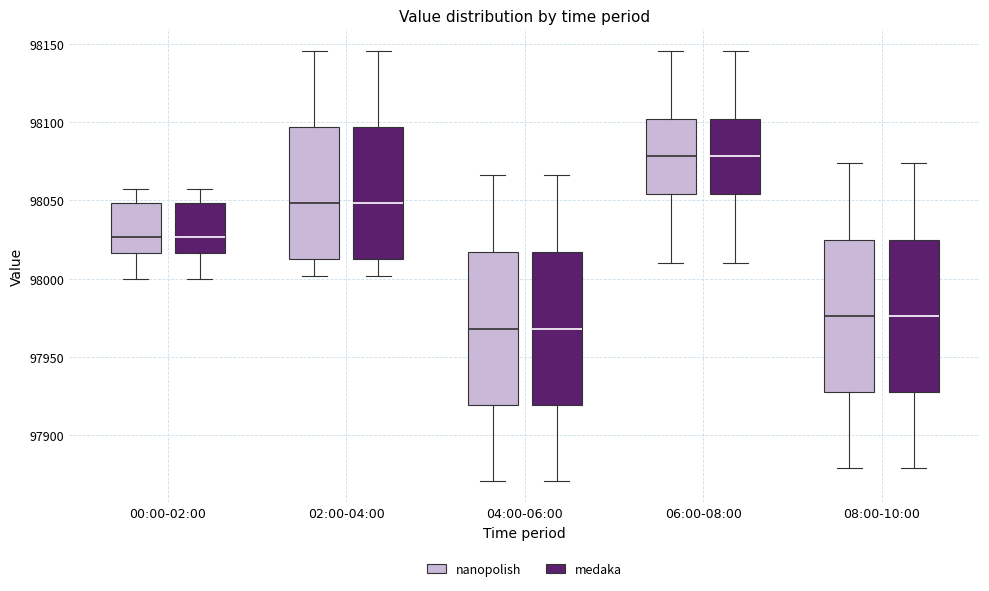

Reading left to right, transcribe this box plot: for each box, give where its median line is, the range the box spans, and where its two whiskers end, as read against the y-axis. The values are not printed on the chart, so give them approximately, as read against the axis.

00:00-02:00 (nanopolish): median 98025, box 98015 to 98050, whiskers 98000 to 98055
00:00-02:00 (medaka): median 98025, box 98015 to 98050, whiskers 98000 to 98055
02:00-04:00 (nanopolish): median 98050, box 98010 to 98095, whiskers 98000 to 98145
02:00-04:00 (medaka): median 98050, box 98010 to 98095, whiskers 98000 to 98145
04:00-06:00 (nanopolish): median 97970, box 97920 to 98015, whiskers 97870 to 98065
04:00-06:00 (medaka): median 97970, box 97920 to 98015, whiskers 97870 to 98065
06:00-08:00 (nanopolish): median 98080, box 98055 to 98100, whiskers 98010 to 98145
06:00-08:00 (medaka): median 98080, box 98055 to 98100, whiskers 98010 to 98145
08:00-10:00 (nanopolish): median 97975, box 97925 to 98025, whiskers 97880 to 98075
08:00-10:00 (medaka): median 97975, box 97925 to 98025, whiskers 97880 to 98075